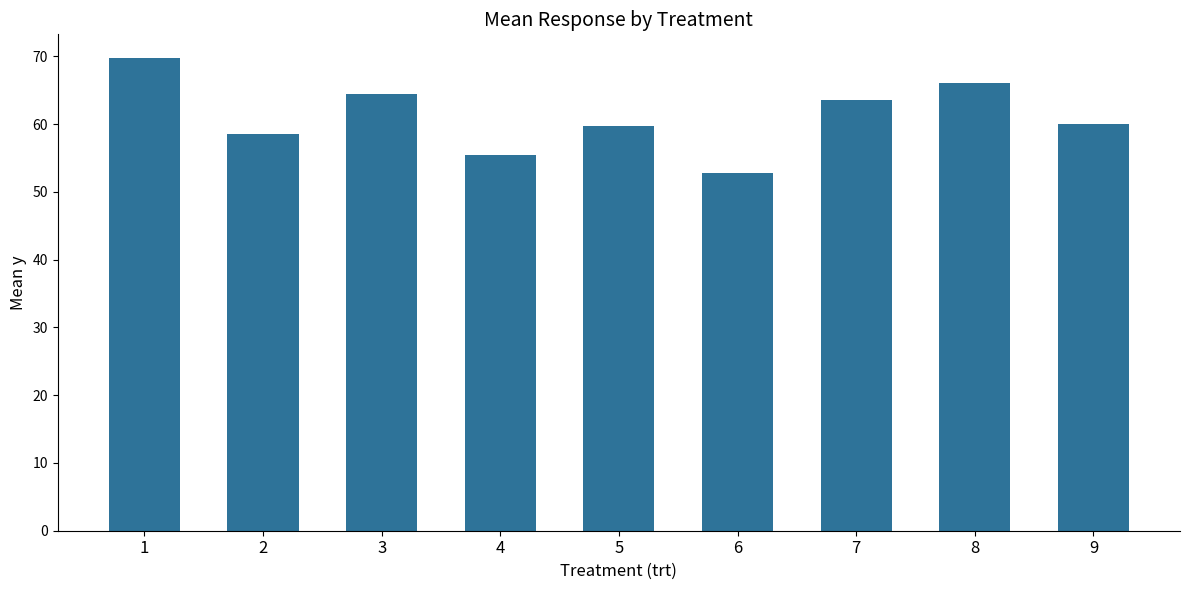

What is the smallest value displayed?

52.8